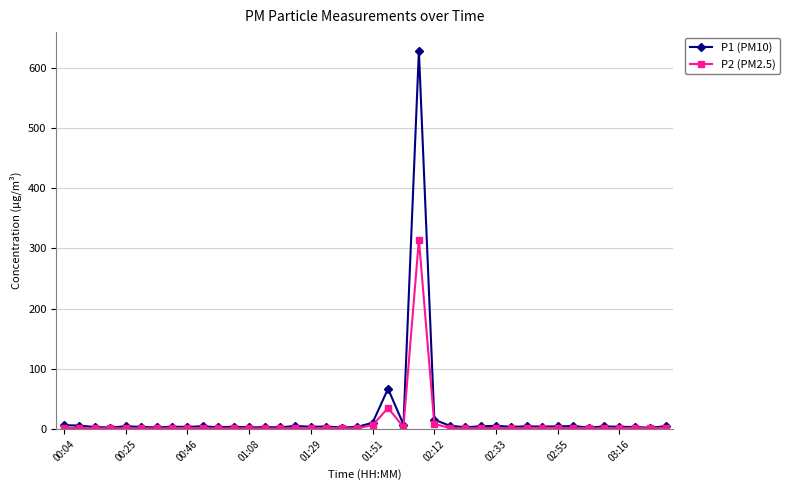

List the series in order of their peak value, highest first.

P1 (PM10), P2 (PM2.5)